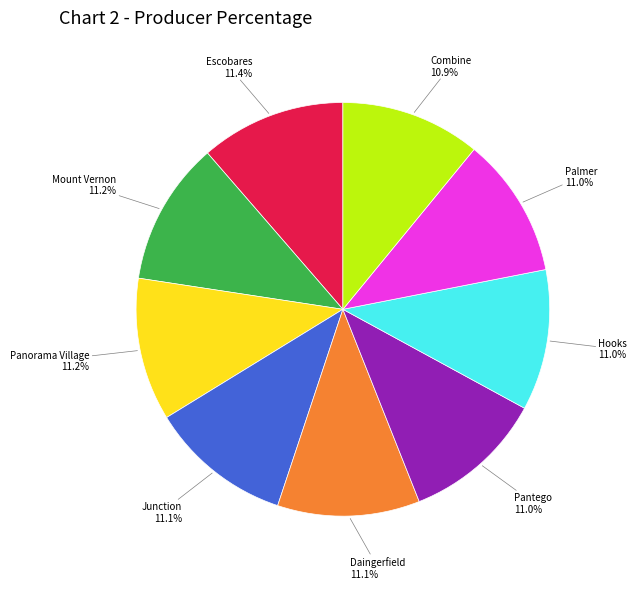

True or false: Mount Vernon accounts for 11% of the total.

True